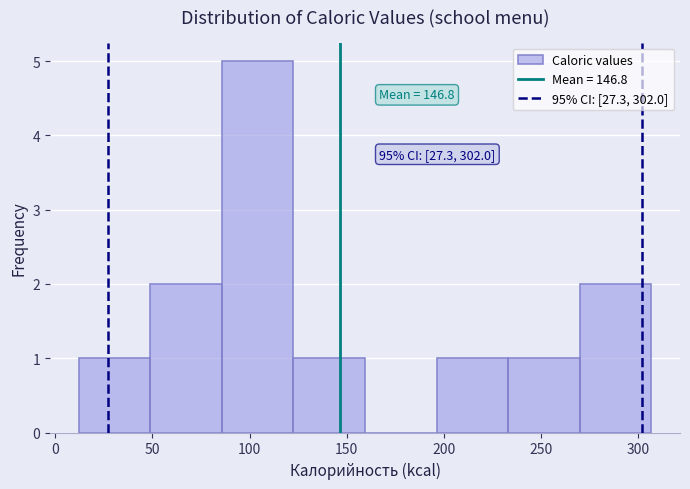

Over which range of the x-axis is the bar tallest?

85 to 125